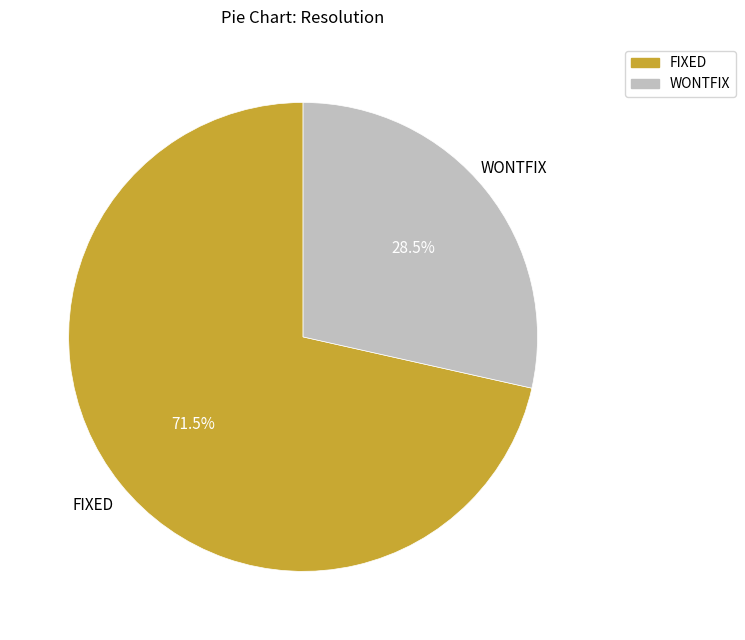

To the nearest percent, what is the difference between the FIXED and WONTFIX slice percentages?

43%